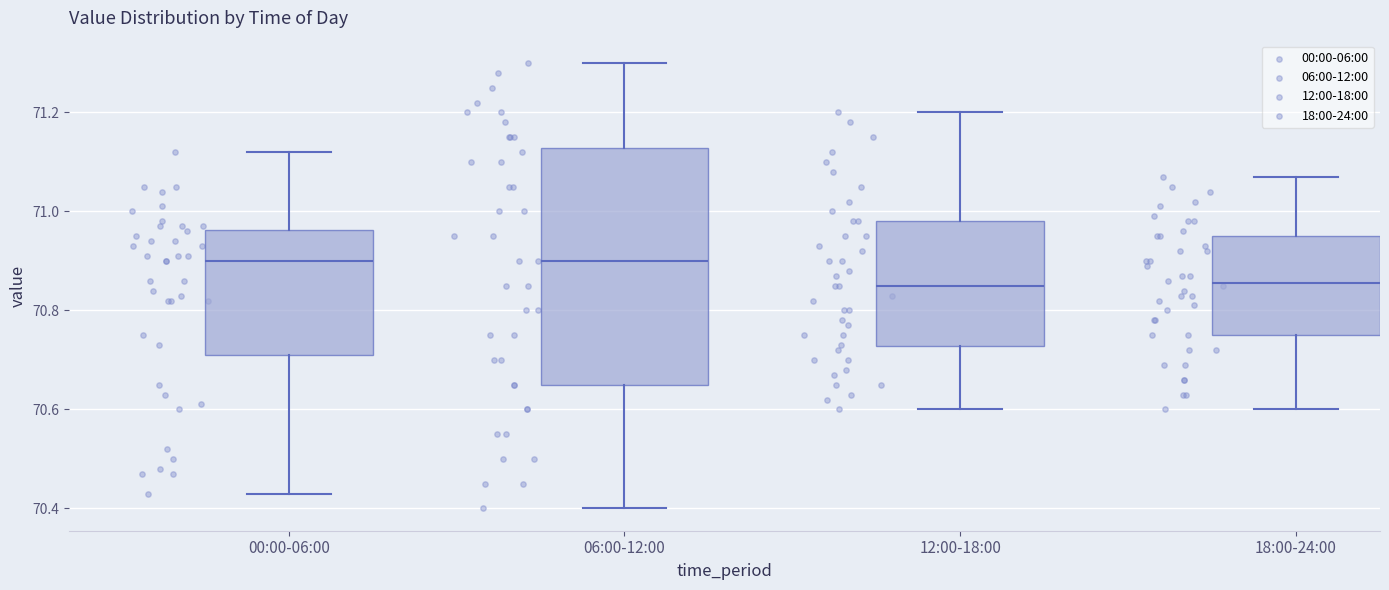

Which box is the tallest, from its lower edge to its upper edge?

06:00-12:00